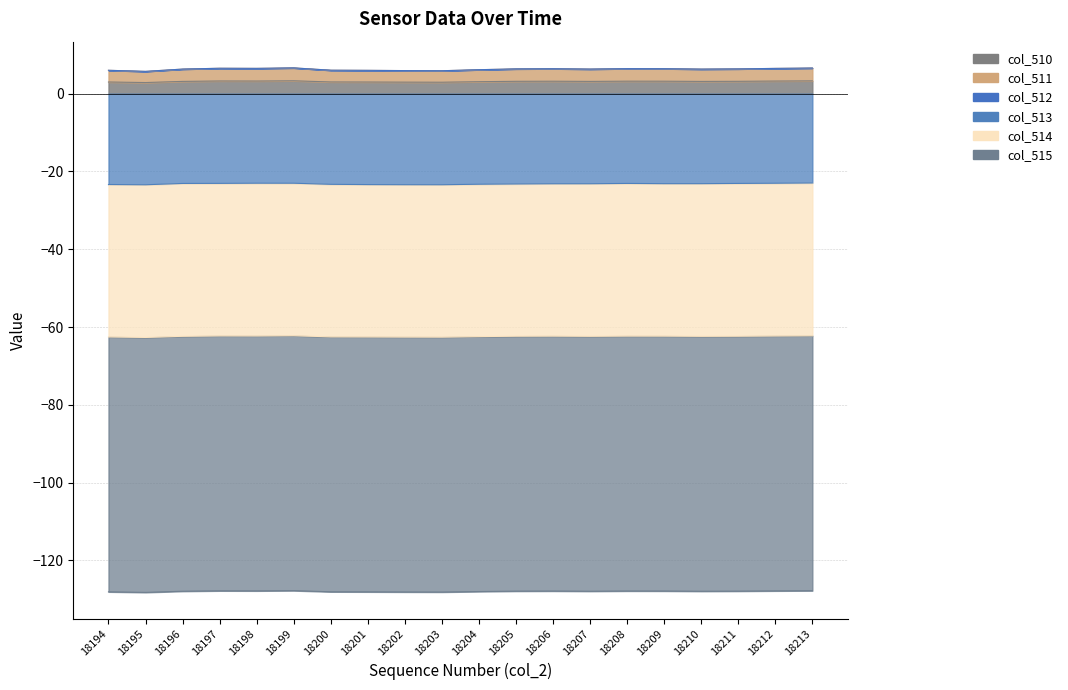

Is the value of col_513 at 18202 greater than the value of col_510 at 18211?

Yes